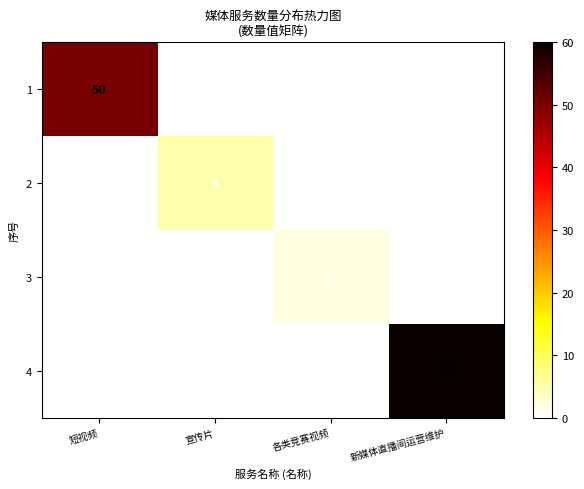

Is it true that 4 equals 91 at 新媒体直播间运营维护?

False